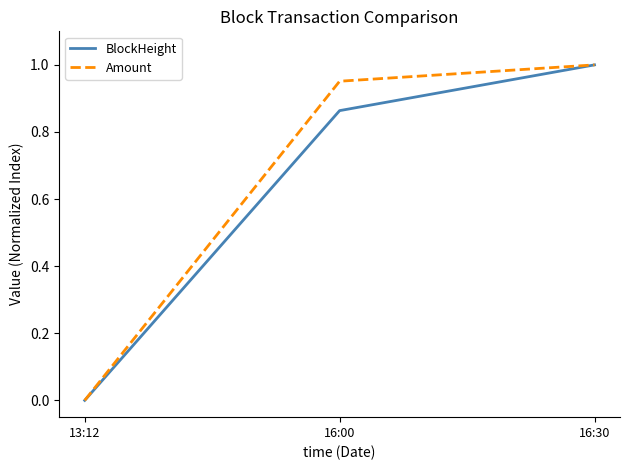

How many values in the BlockHeight series exceed 0?

2